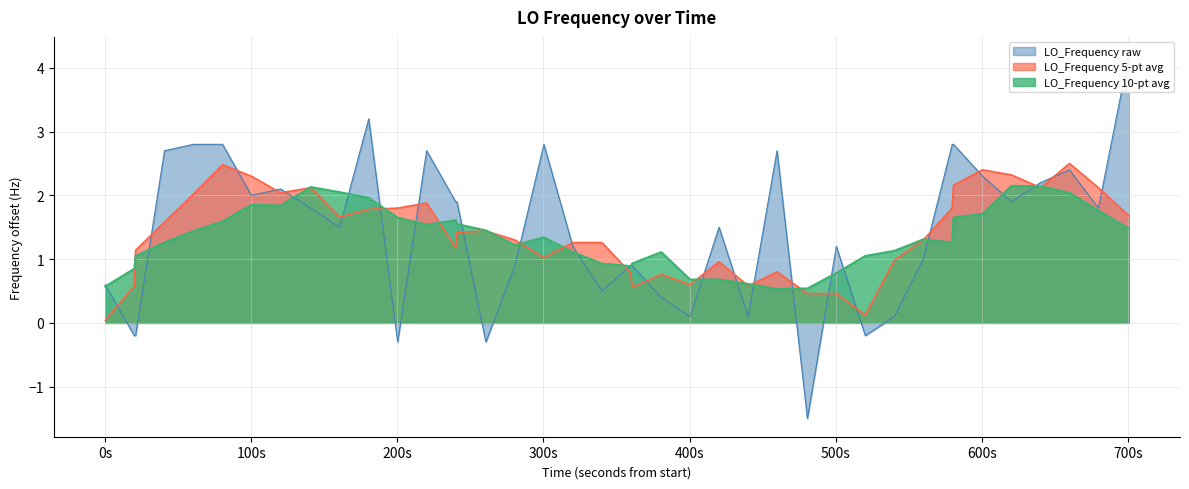

What is the average value?

1.4